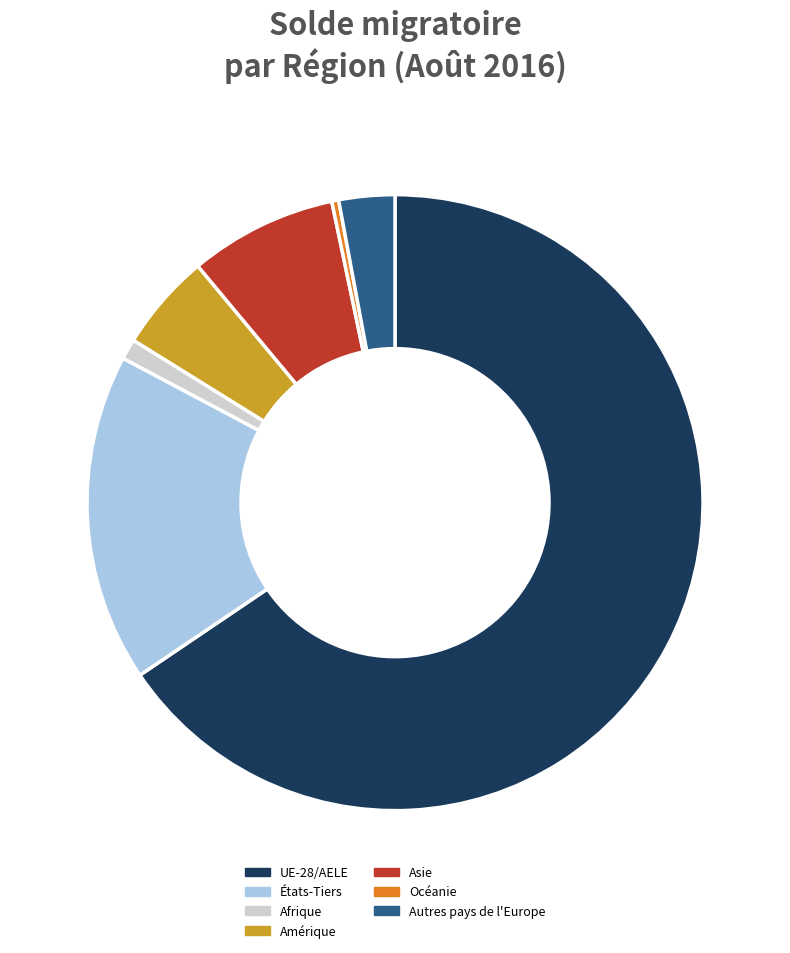

Does Afrique account for over 50% of the chart?

No